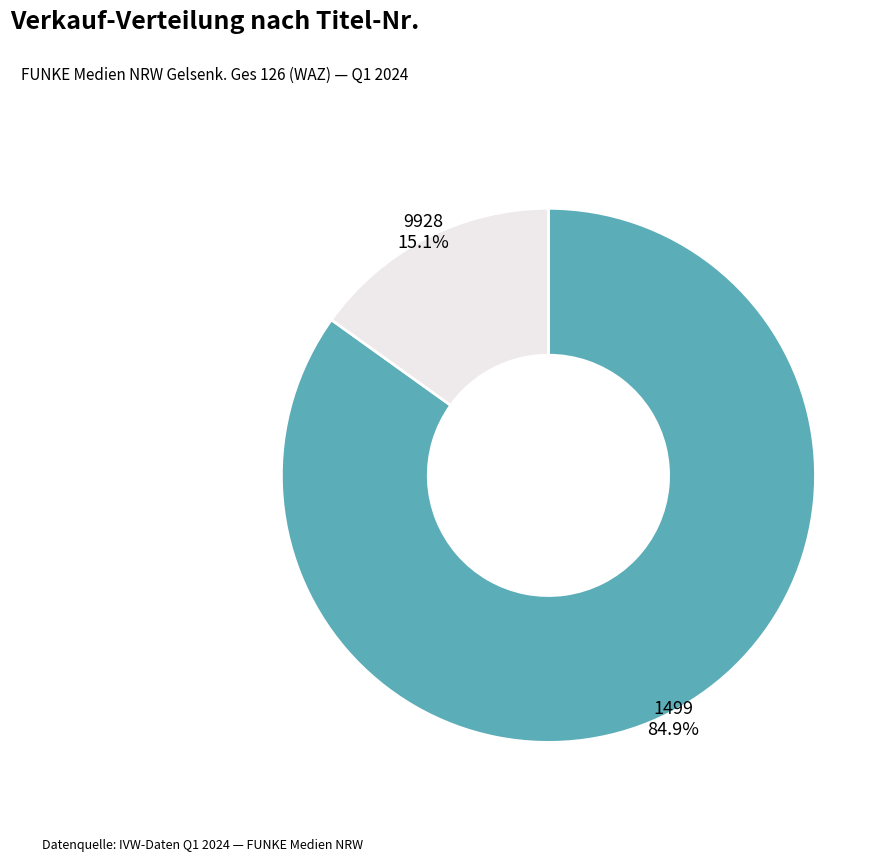

Count the number of slices in the pie.

2